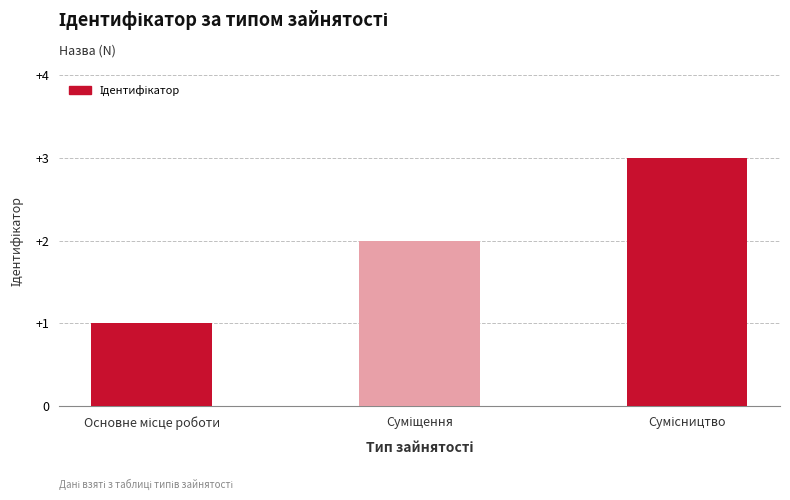

How many distinct data groups are displayed?

1